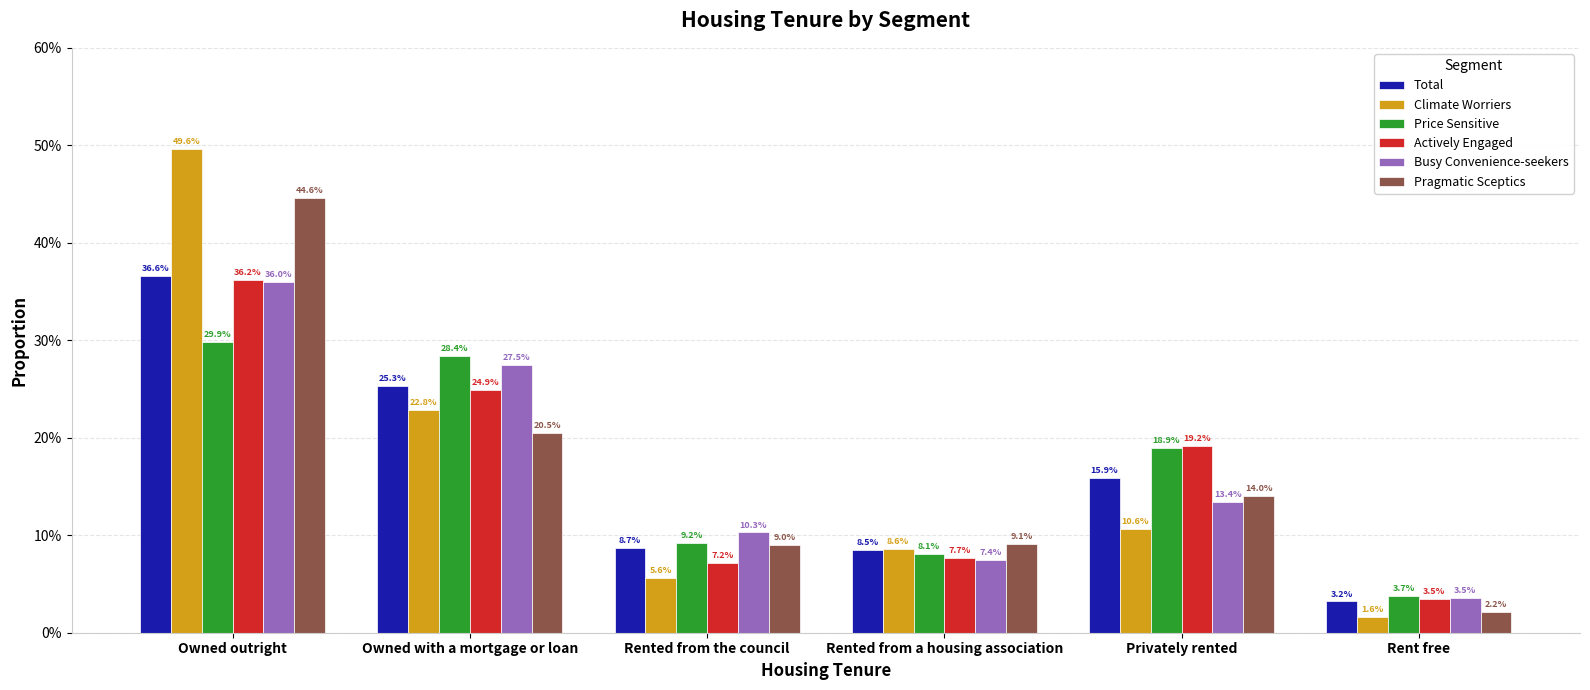

Which has a higher value, Rent free or Owned outright?

Owned outright